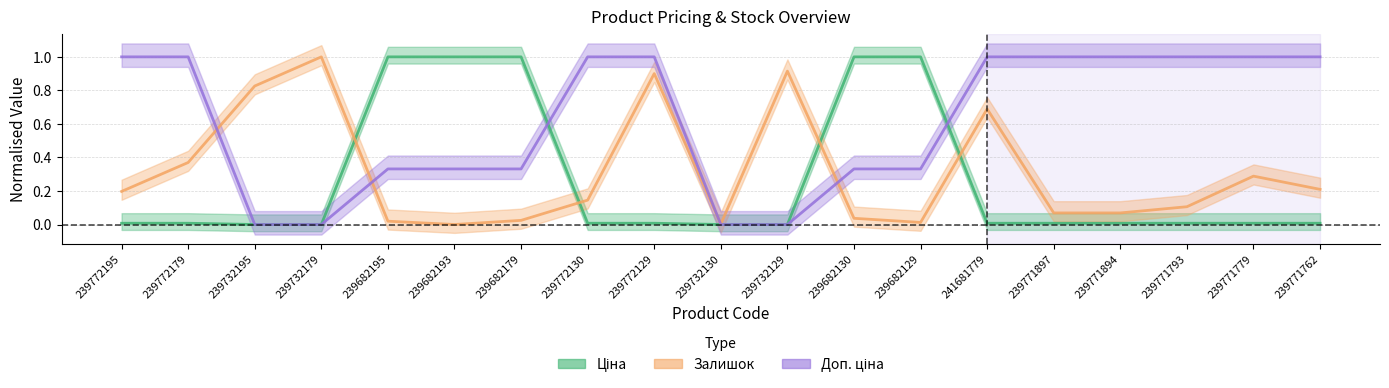

The Ціна series shows 0.0 at 239771897. True or false?

True